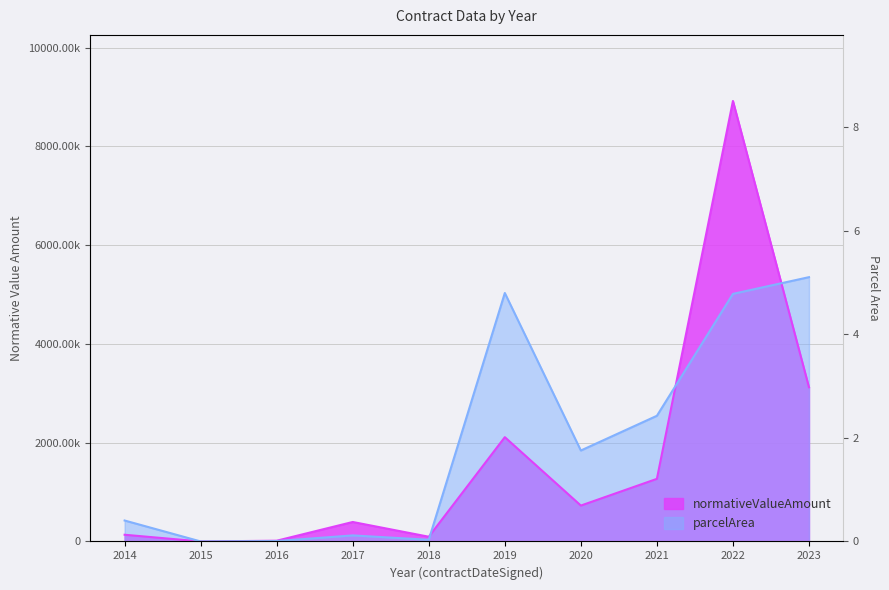

How many distinct data groups are displayed?

2